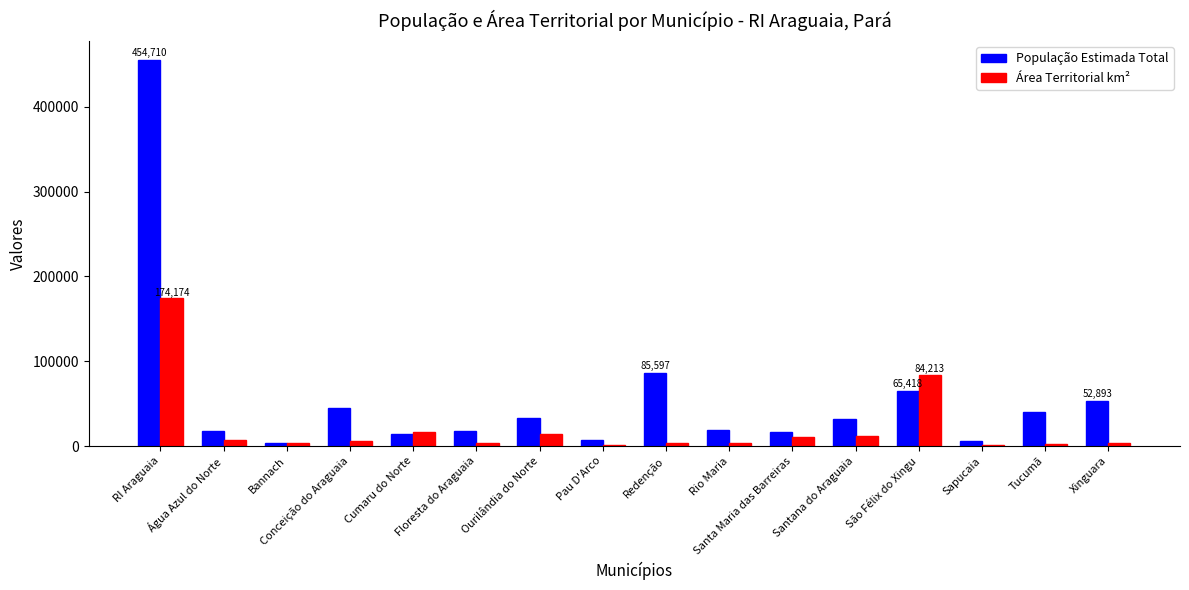

What is the sum of all População Estimada Total values?

909420